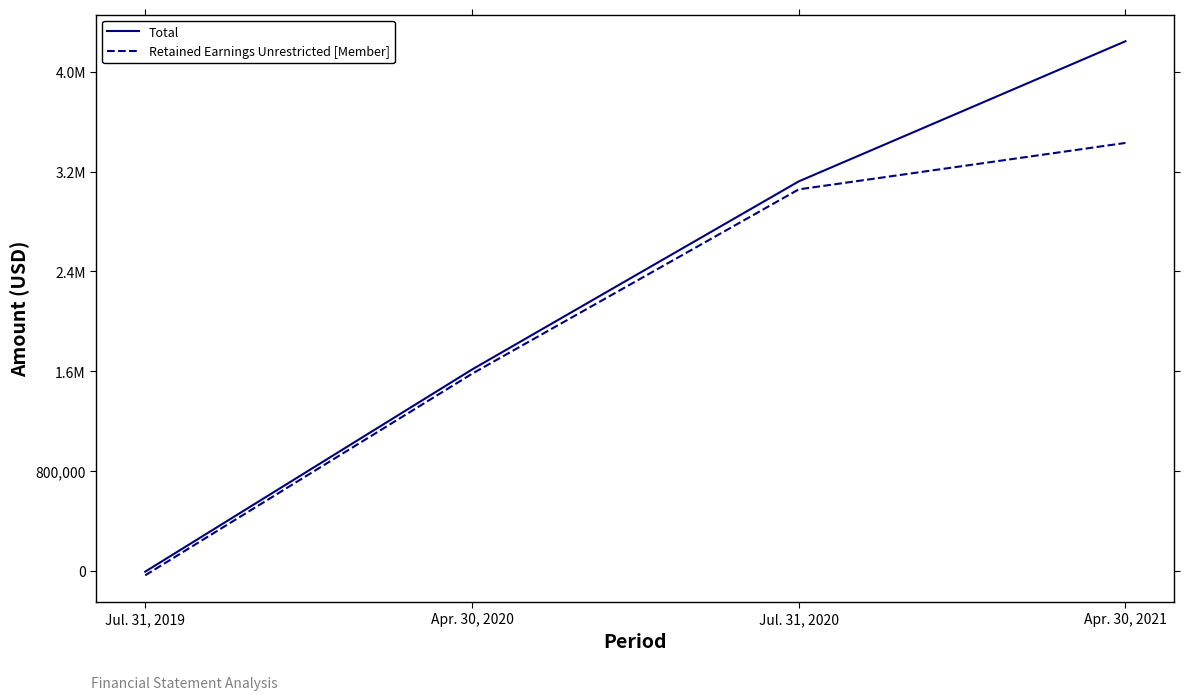

Between Jul. 31, 2019 and Jul. 31, 2020, which series saw the biggest shift?

Total